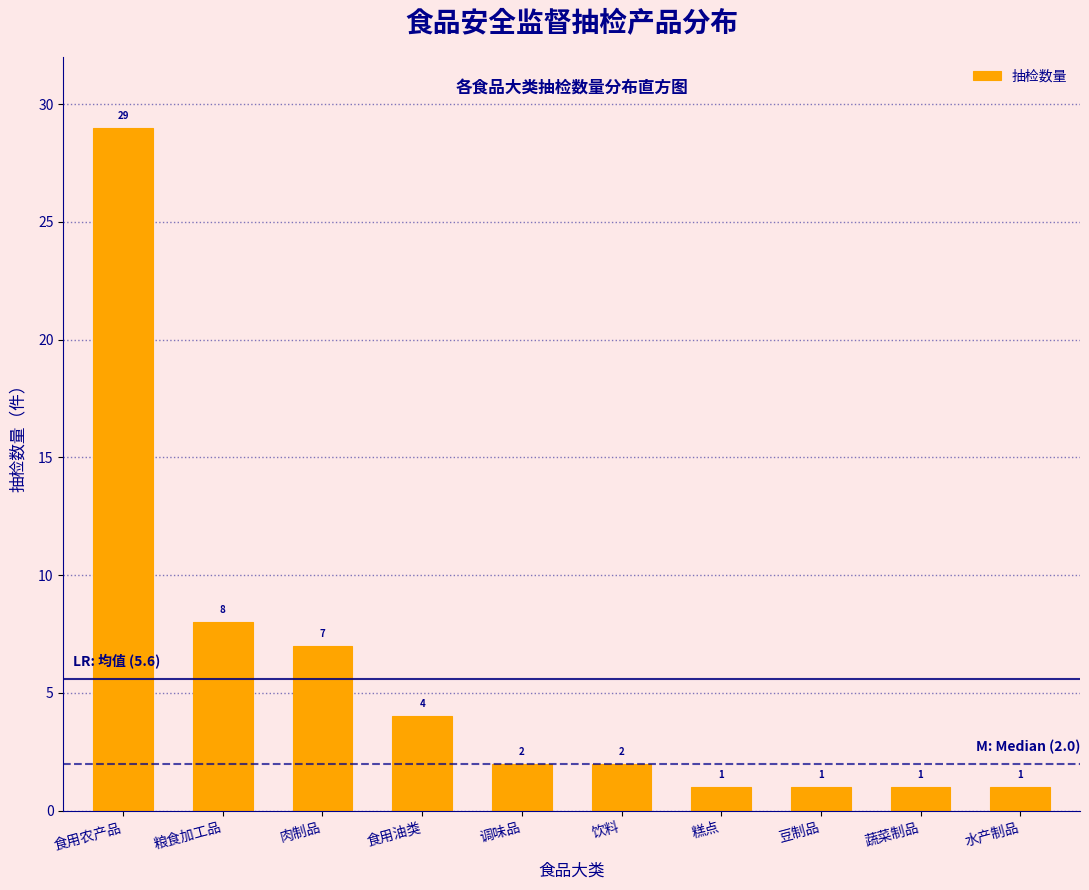

Reading right to left, transcribe all the data shown in this chart.

1	1	1	1	2	2	4	7	8	29